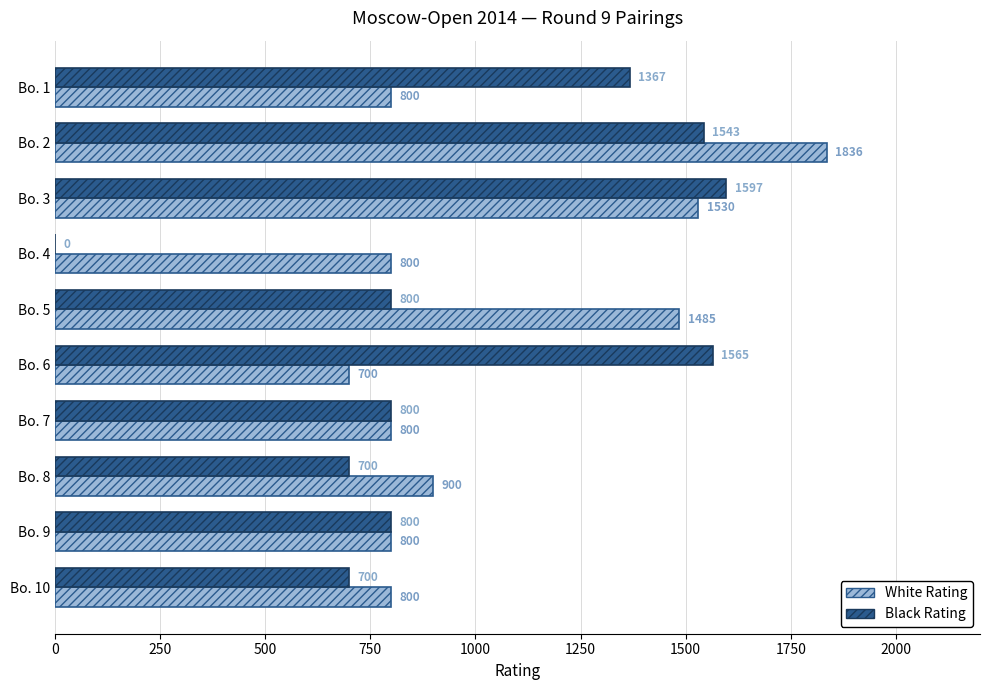

The value of Black Rating at Bo. 1 is 1840. True or false?

False